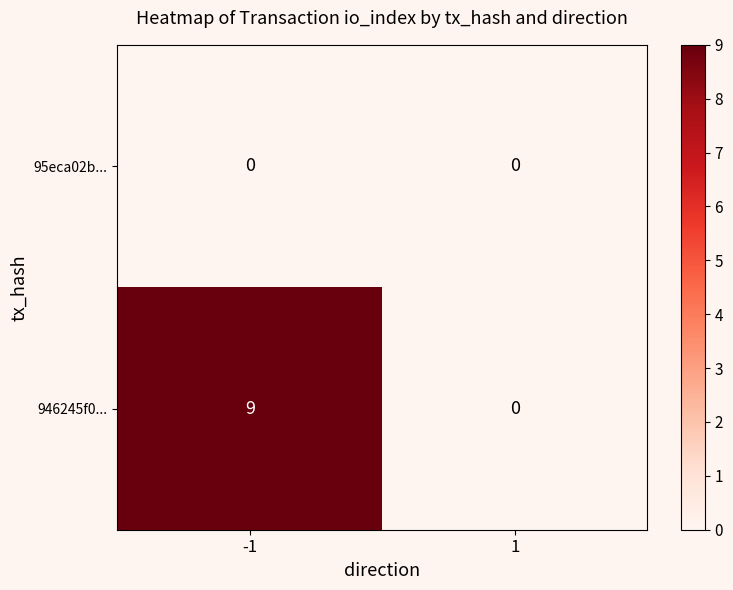

Which series has the largest total across all categories?

946245f0...